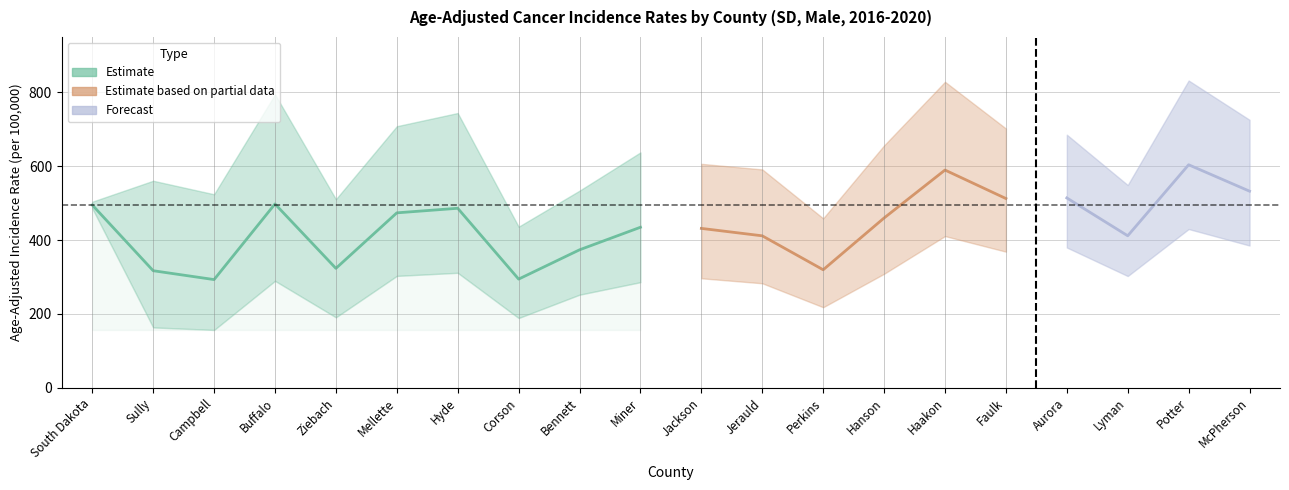

Does the chart display data point markers on the line(s)?

No